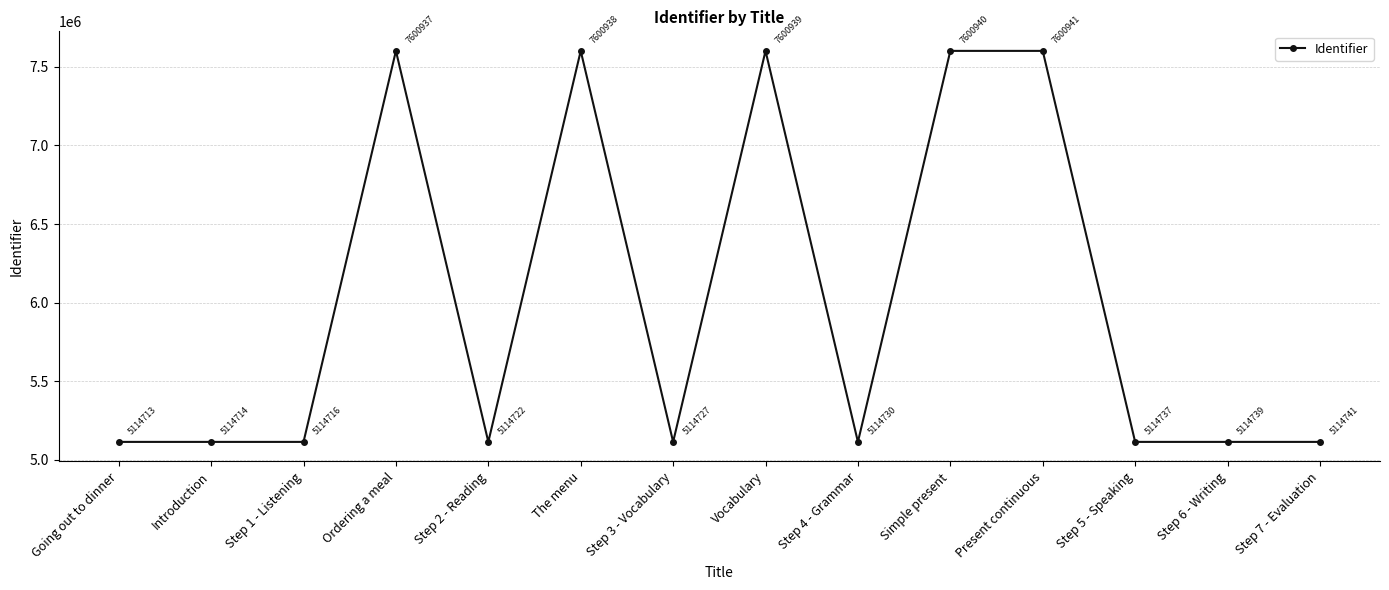

True or false: the data has more than 0 interior local peaks.

True